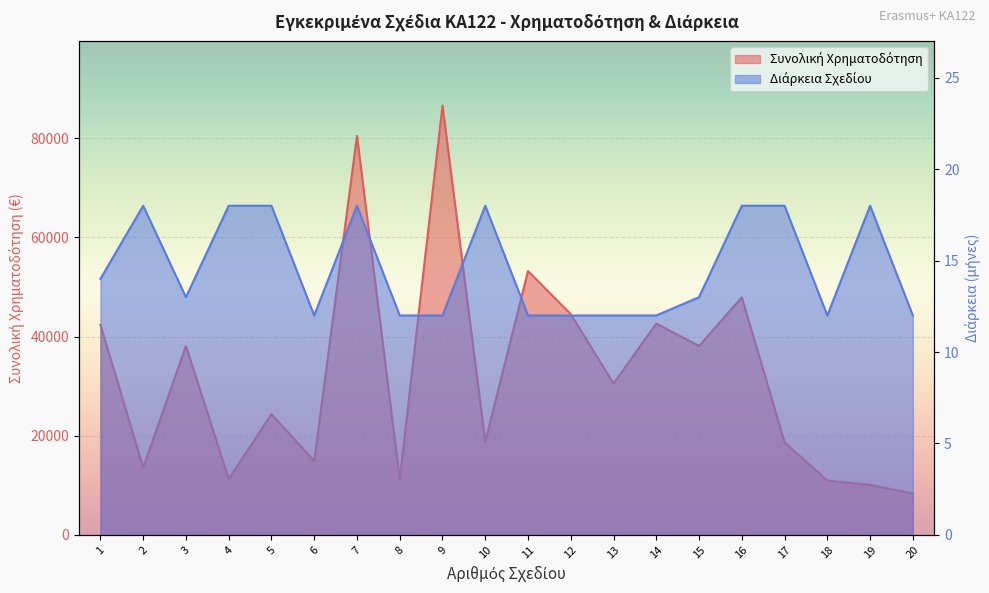

What is the total value across all series at 20?

8385